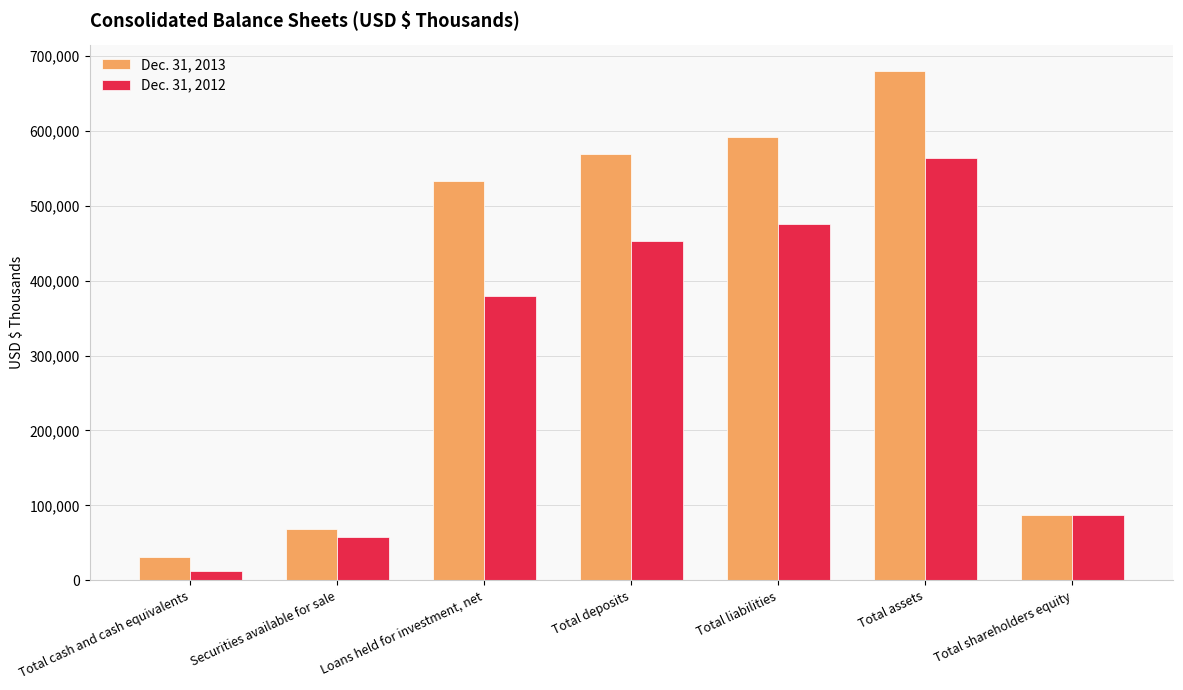

Between Loans held for investment, net and Total deposits, which series saw the biggest shift?

Dec. 31, 2012